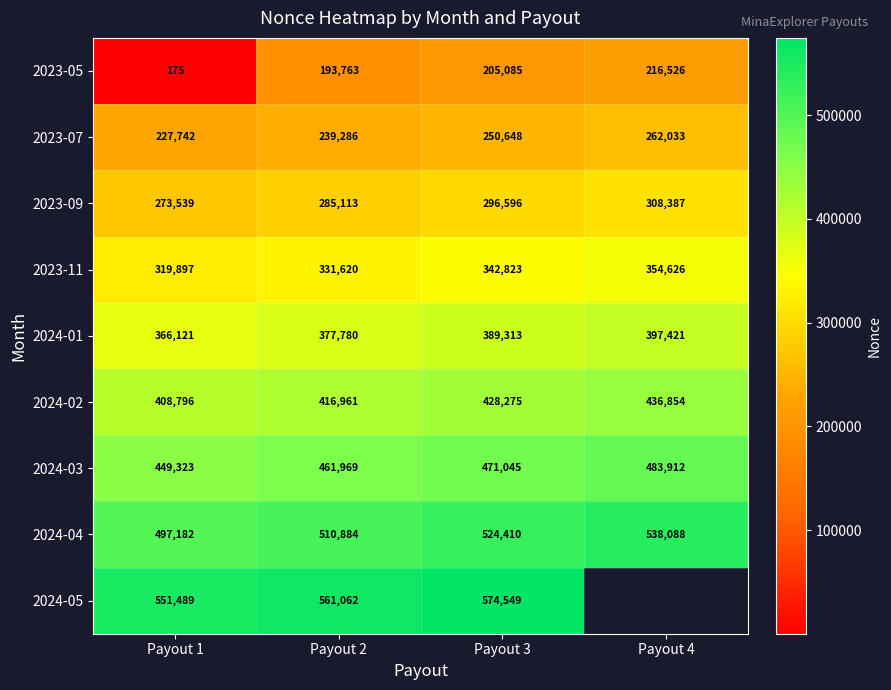

Which category has the lowest value in the 2023-05 series?

Payout 1